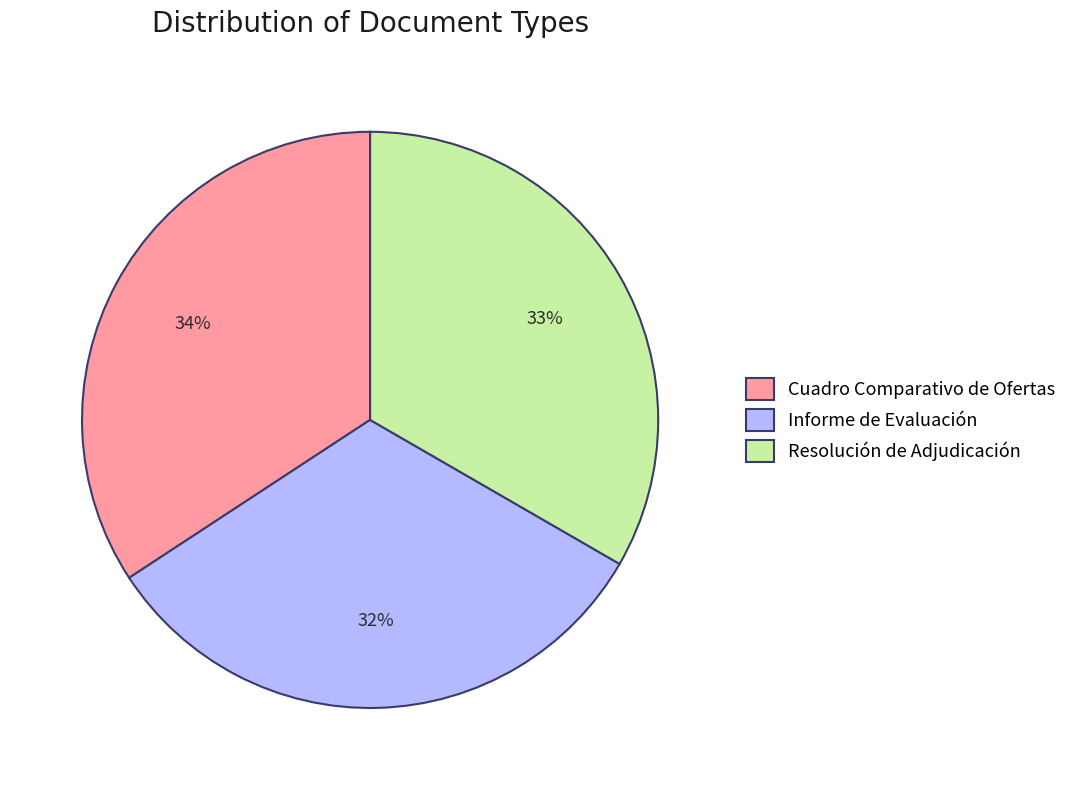

Does Informe de Evaluación represent more than half of the total?

No